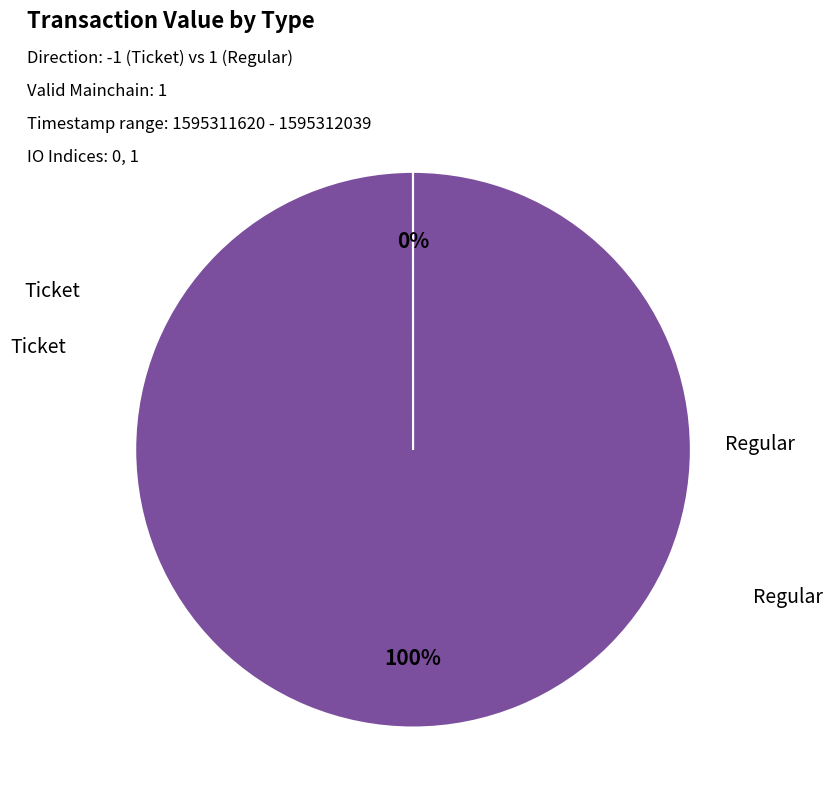

To the nearest percent, what is the difference between the largest and smallest slice percentages?

100%